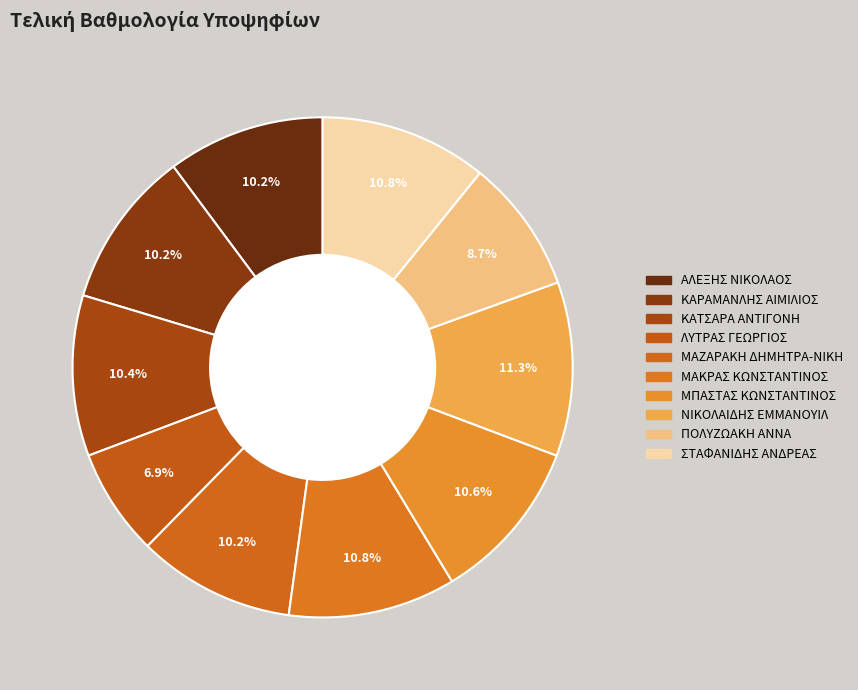

Count the number of slices in the pie.

10